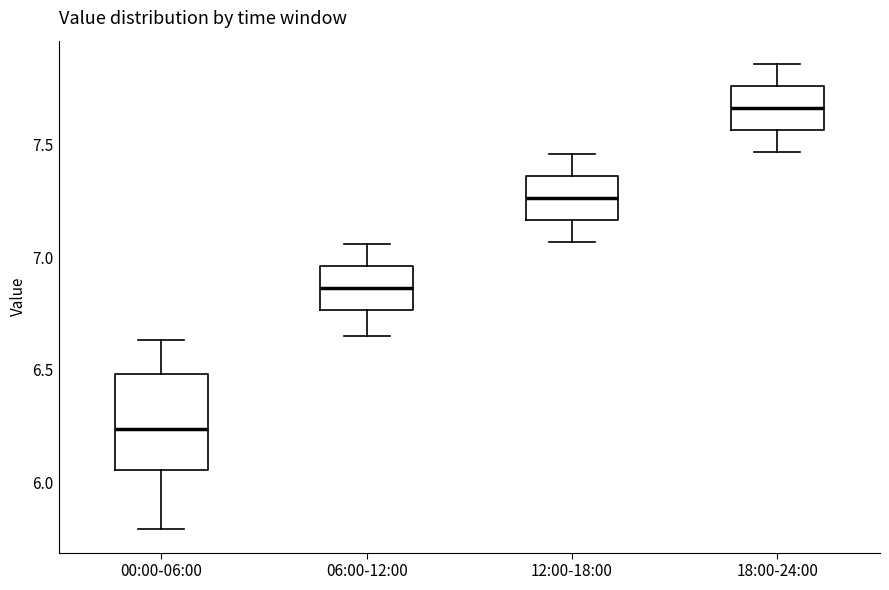

Which box has the highest median line?

18:00-24:00